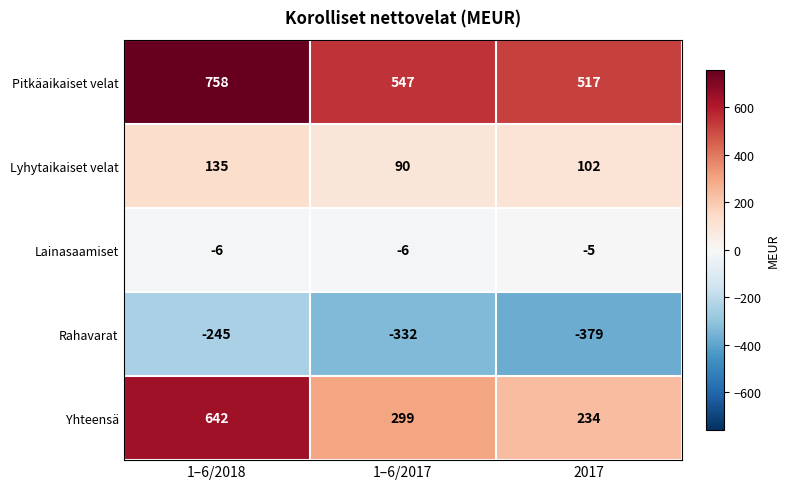

Reading left to right, transcribe all the data shown in this chart.

Pitkäaikaiset velat: 1–6/2018=758	1–6/2017=547	2017=517
Lyhytaikaiset velat: 1–6/2018=135	1–6/2017=90	2017=102
Lainasaamiset: 1–6/2018=-6	1–6/2017=-6	2017=-5
Rahavarat: 1–6/2018=-245	1–6/2017=-332	2017=-379
Yhteensä: 1–6/2018=642	1–6/2017=299	2017=234